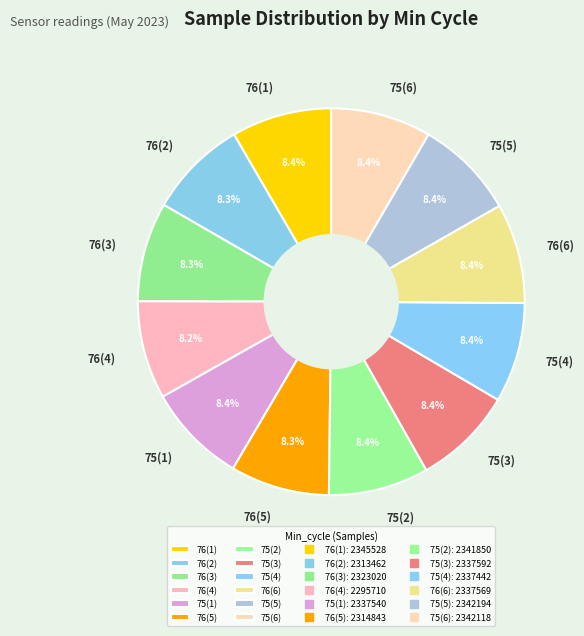

Count the number of slices in the pie.

12